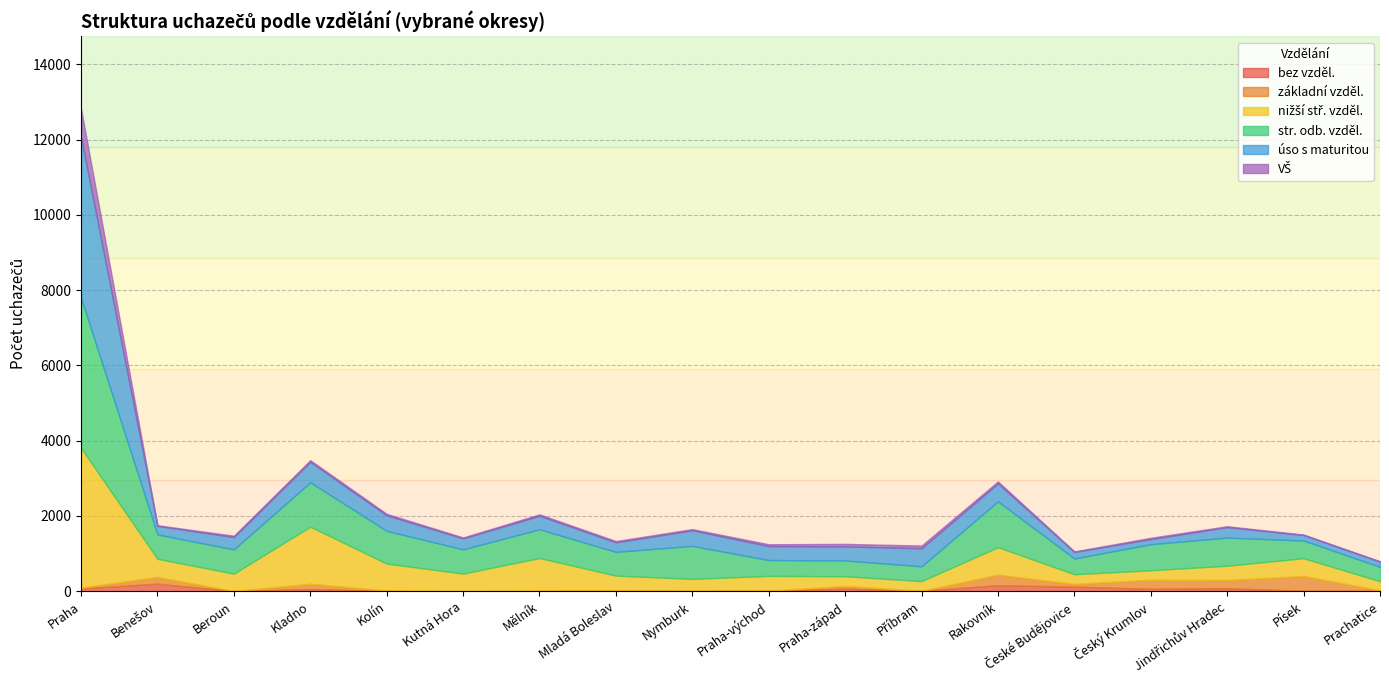

True or false: VŠ and úso s maturitou intersect in this chart.

False